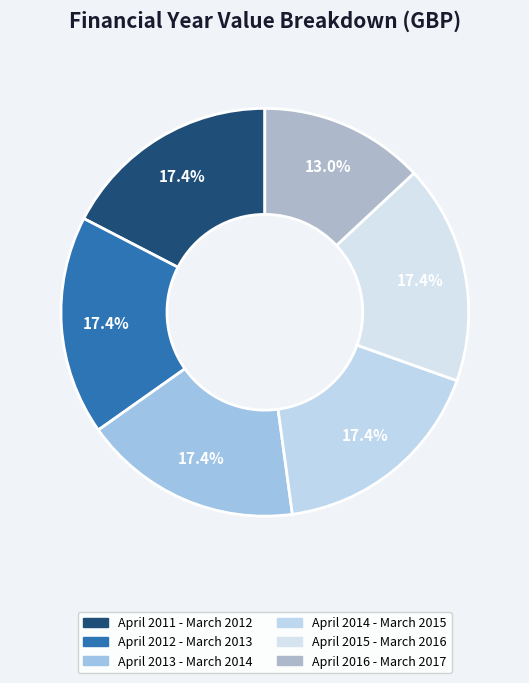

How many segments does this pie chart have?

6